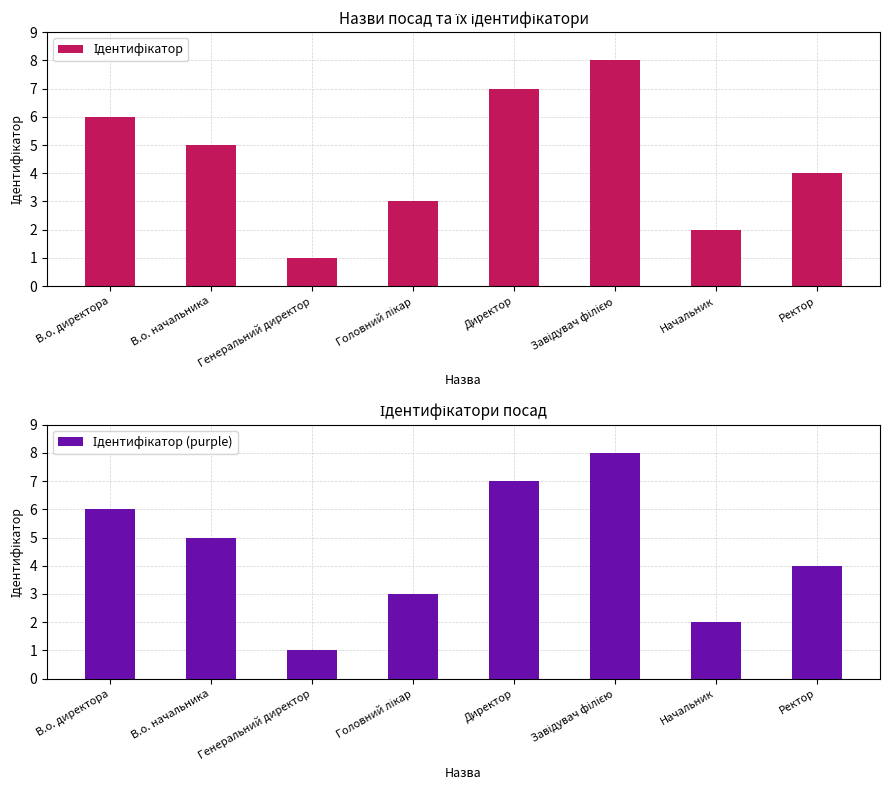

What is the average value of the Ідентифікатор series?

4